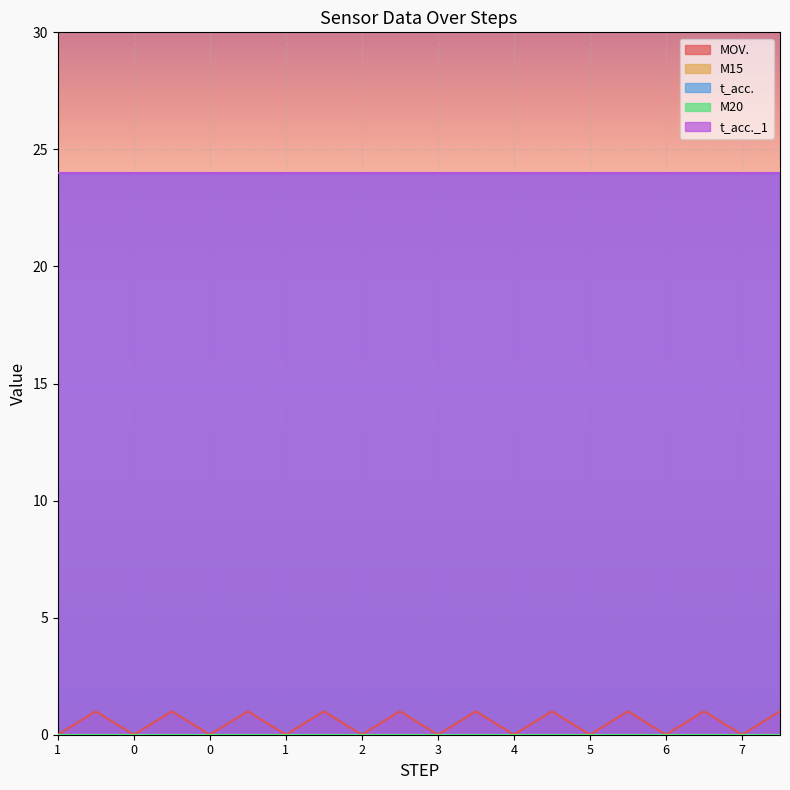

What is the sum of all t_acc. values?

480